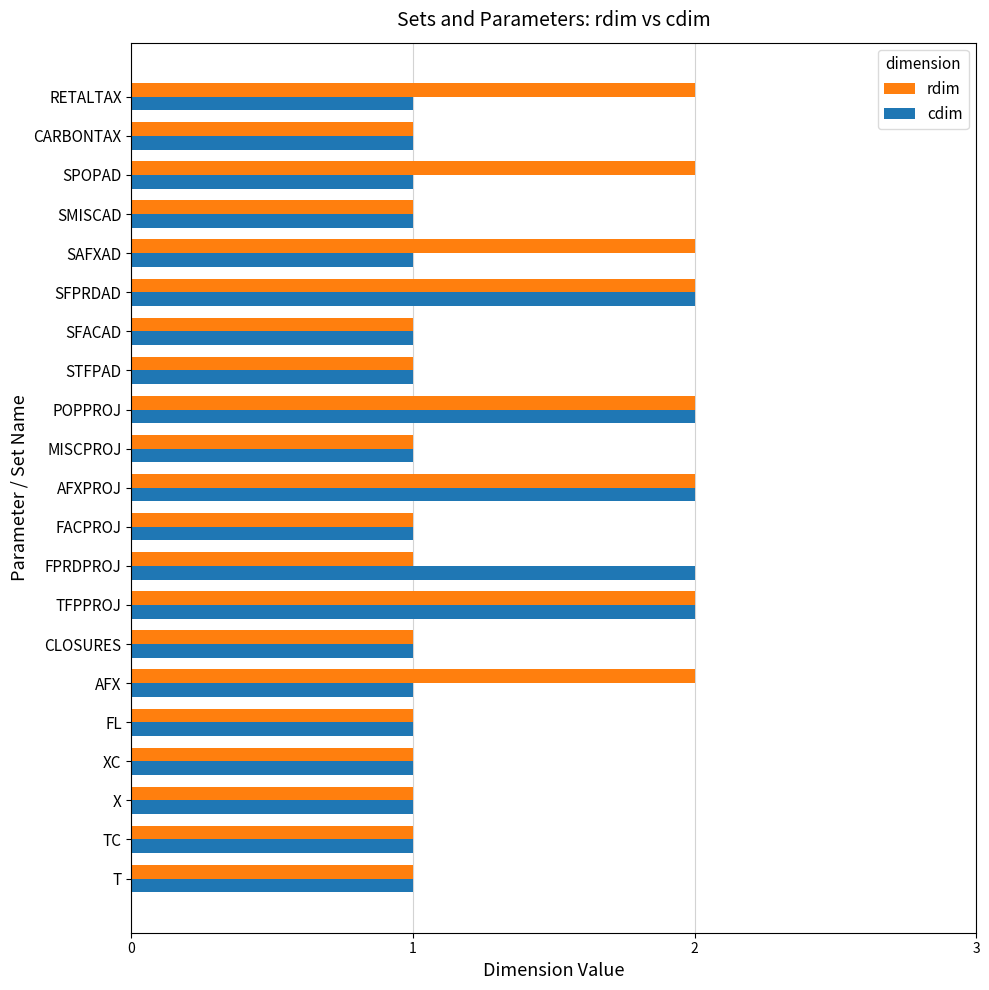

Which series changed the most between TFPPROJ and RETALTAX?

cdim